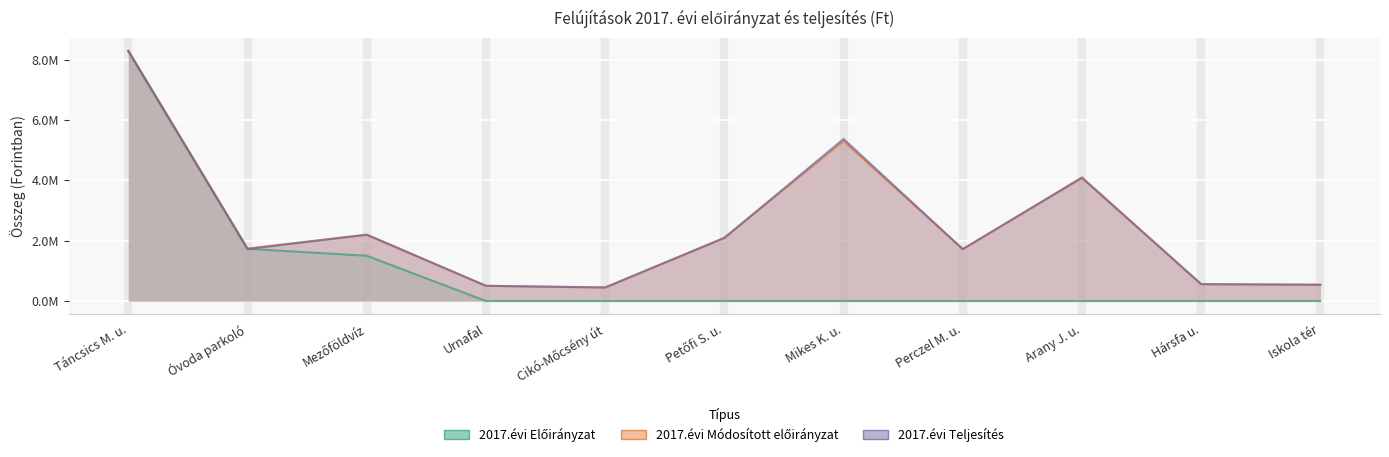

At Urnafal, list the series in order from smallest to largest.

2017.évi Előirányzat, 2017.évi Teljesítés, 2017.évi Módosított előirányzat